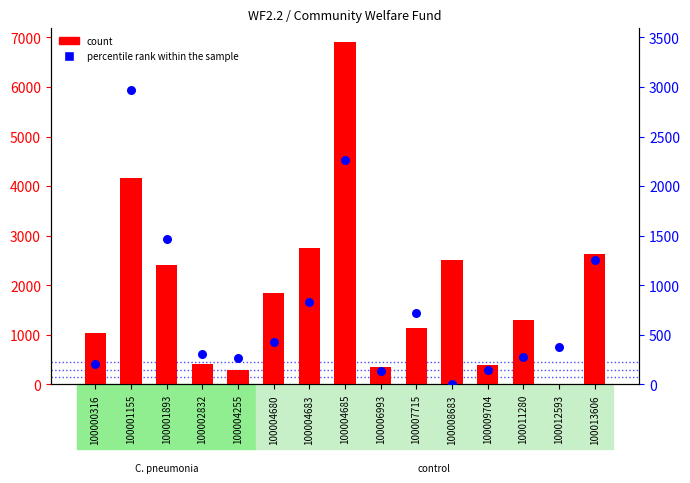

What is the total value across all series at 100013606?

3876